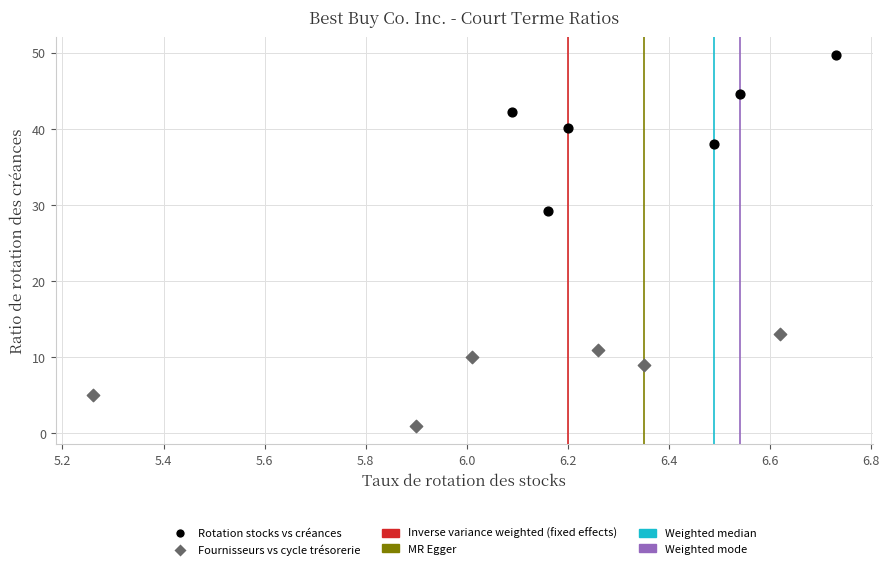

Which series contains the highest Y value?

Rotation stocks vs créances